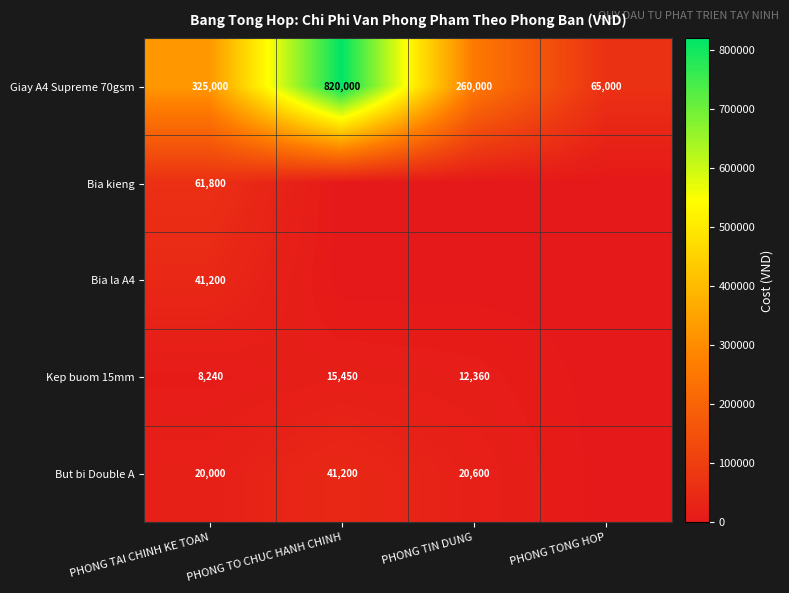

At PHONG TAI CHINH KE TOAN, list the series in order from largest to smallest.

Giay A4 Supreme 70gsm, Bia kieng, Bia la A4, But bi Double A, Kep buom 15mm